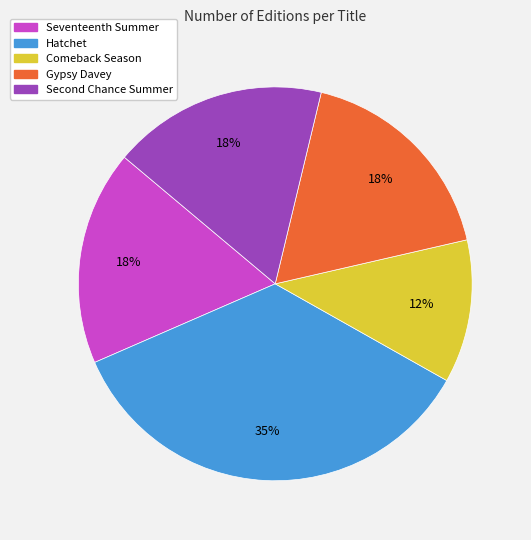

Count the number of slices in the pie.

5